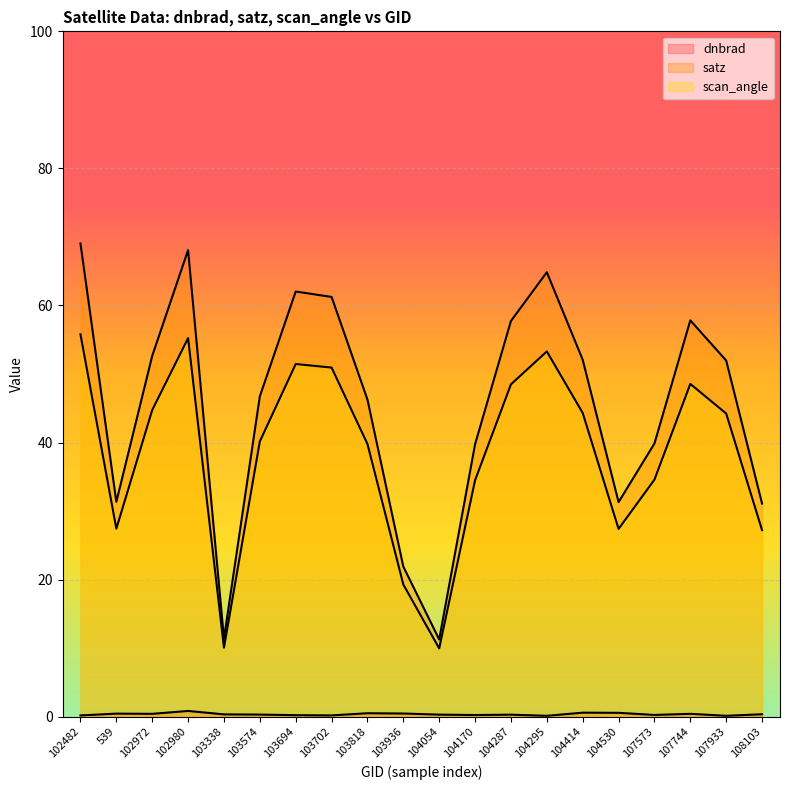

Reading left to right, extract all data points from this chart.

dnbrad: 0.2	0.4	0.4	0.8	0.3	0.3	0.2	0.2	0.5	0.5	0.3	0.2	0.3	0.1	0.6	0.6	0.2	0.4	0.1	0.3
satz: 69.0	31.3	52.6	68.1	11.4	46.7	62.0	61.2	46.3	21.9	11.3	39.8	57.7	64.8	52.1	31.3	39.9	57.8	52.0	31.1
scan_angle: 55.8	27.4	44.7	55.2	10.1	40.2	51.5	50.9	39.8	19.3	10.0	34.5	48.5	53.3	44.3	27.4	34.6	48.5	44.2	27.2